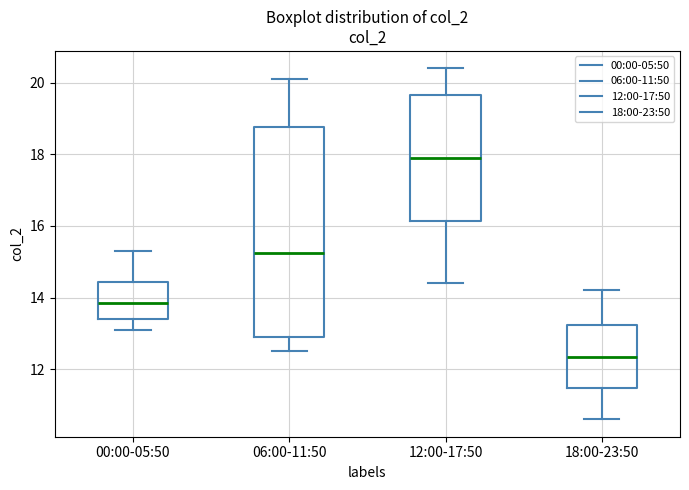

Where is the upper edge of the box for 00:00-05:50 on the y-axis? The values are not printed on the chart, so give them approximately, as read against the axis.

14.4